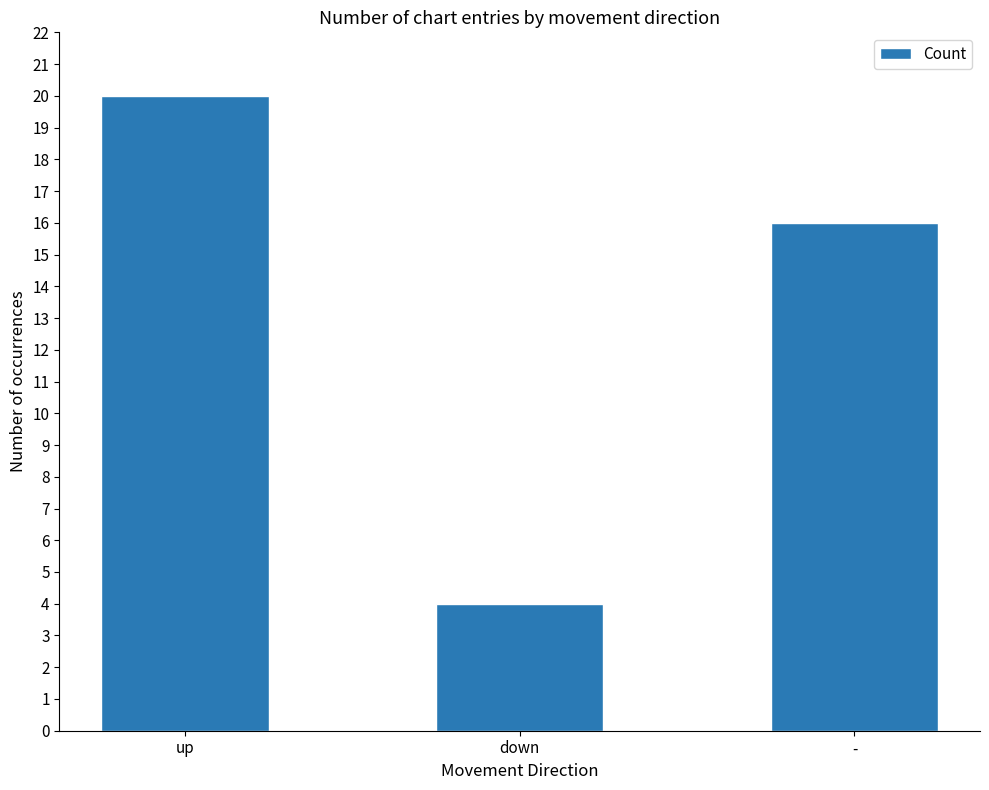

How many bars are there in total?

3